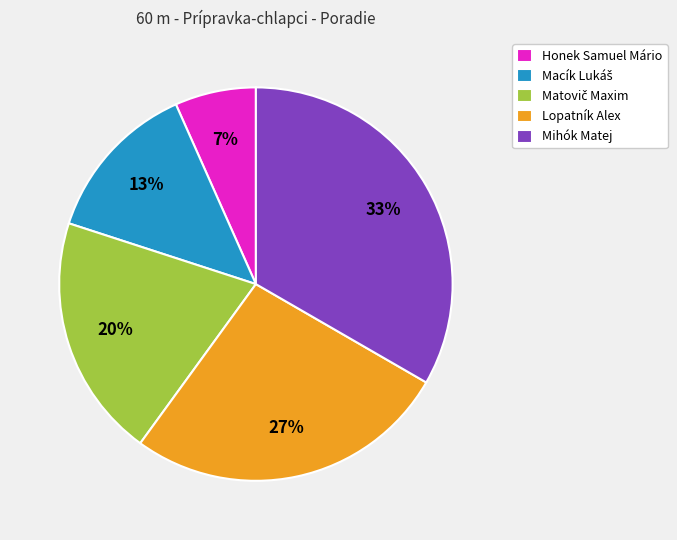

To the nearest percent, what is the difference between the Lopatník Alex and Honek Samuel Mário slice percentages?

20%